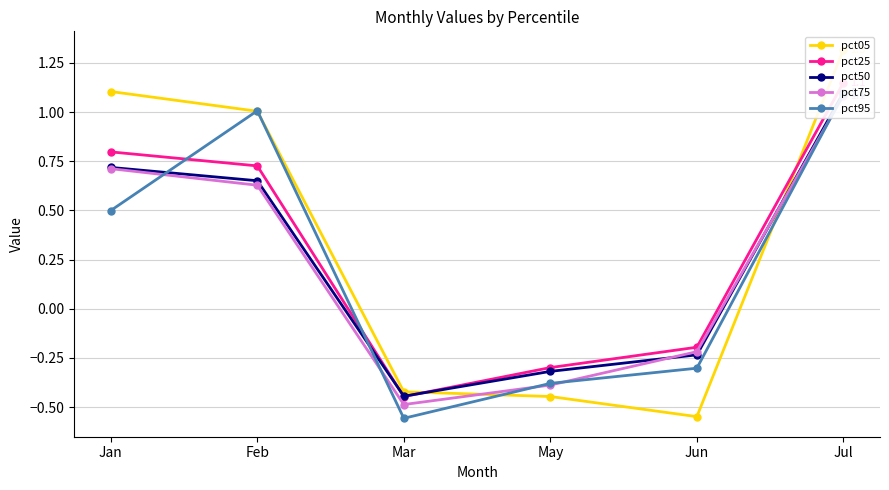

Where is pct50 nearest to the value 0?

Jun